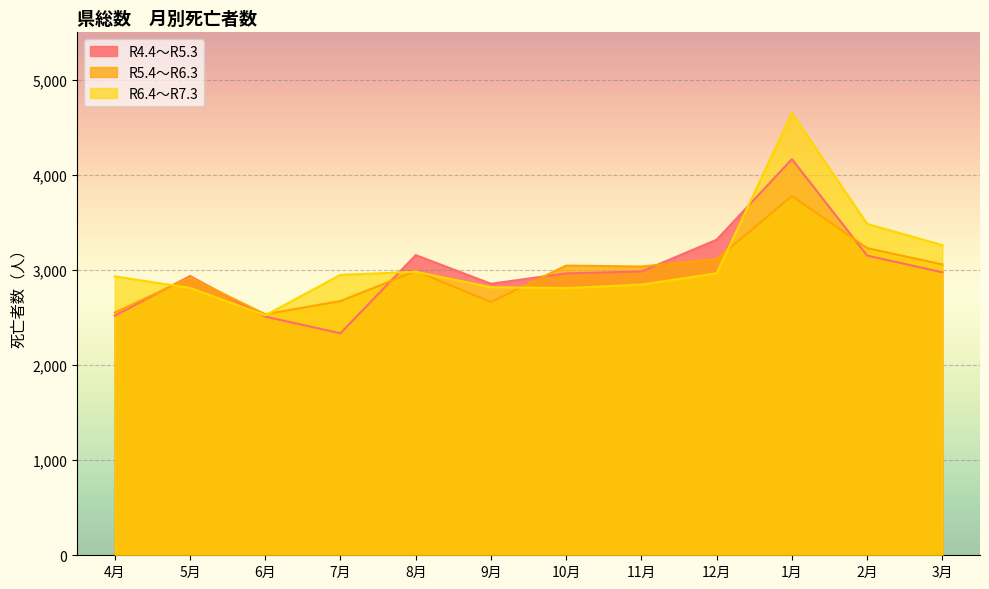

What is the label of the 3rd point from the right?

1月